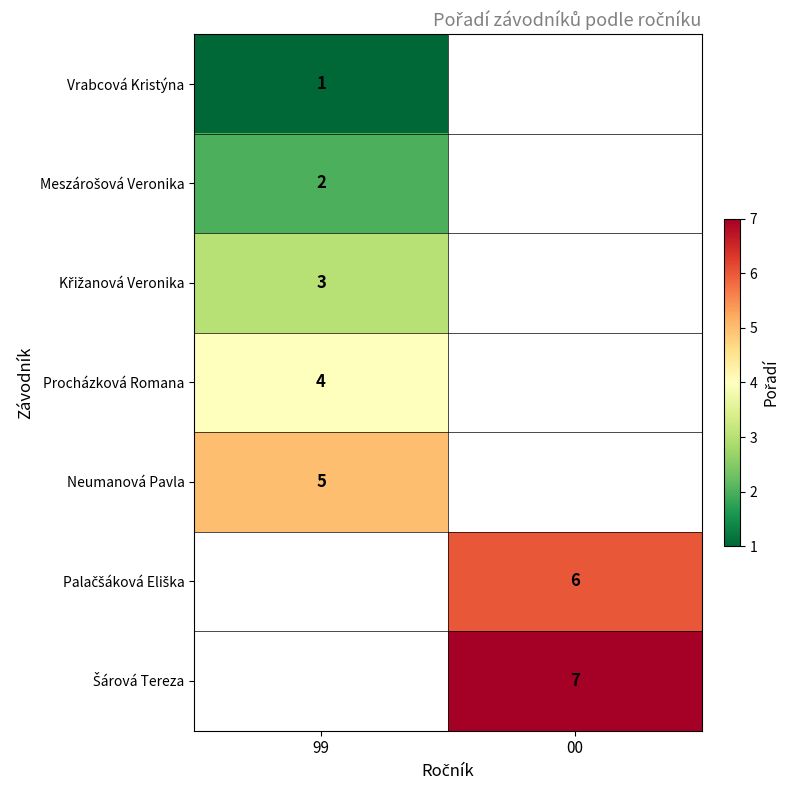

Is the value of Vrabcová Kristýna at 99 greater than the value of Procházková Romana at 99?

No